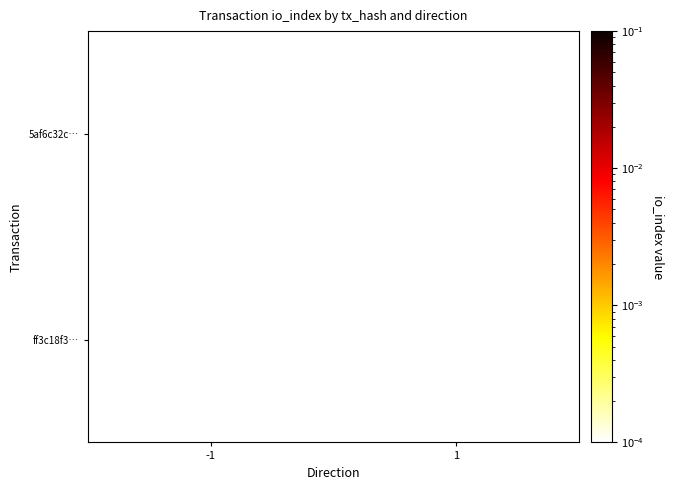

Rank the series at 1 from highest to lowest value.

ff3c18f3…, 5af6c32c…